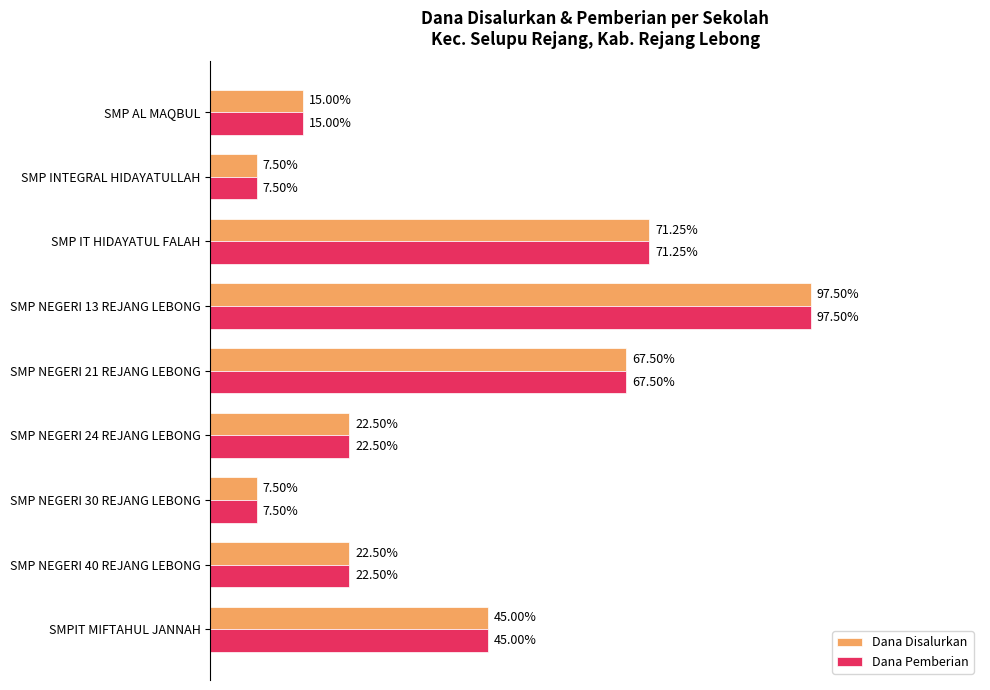

What are all the series names shown in the legend?

Dana Disalurkan, Dana Pemberian